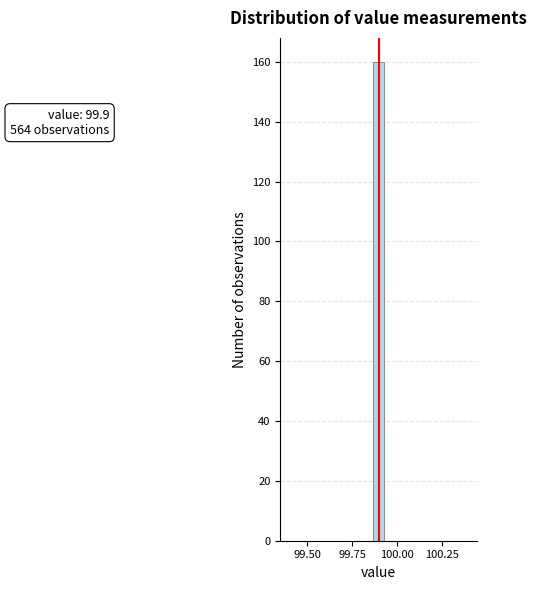

Read against the x-axis, roughly where is the centre of the tallest bar?

99.90